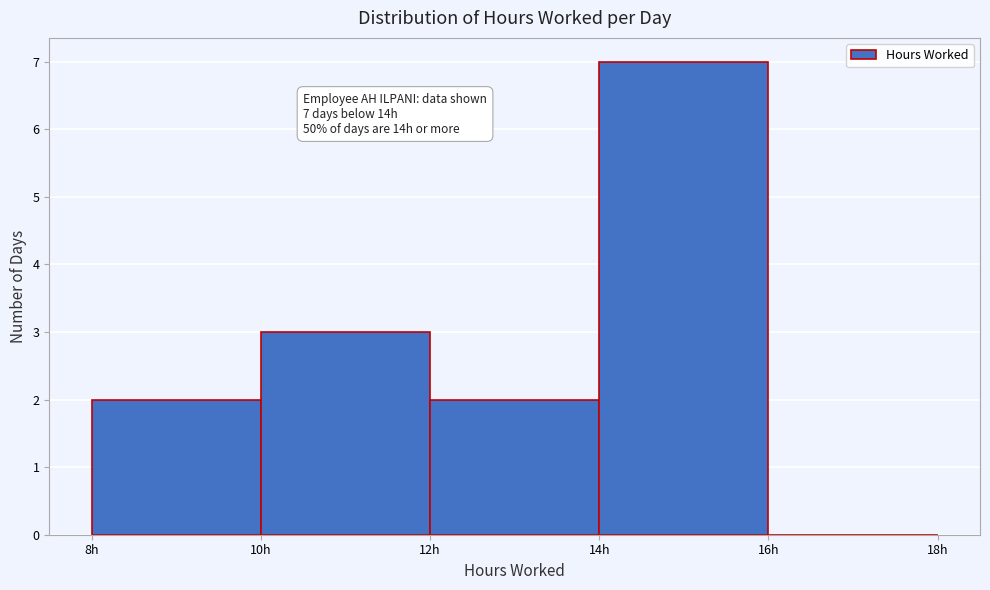

Over which range of the x-axis is the bar tallest?

14 to 16